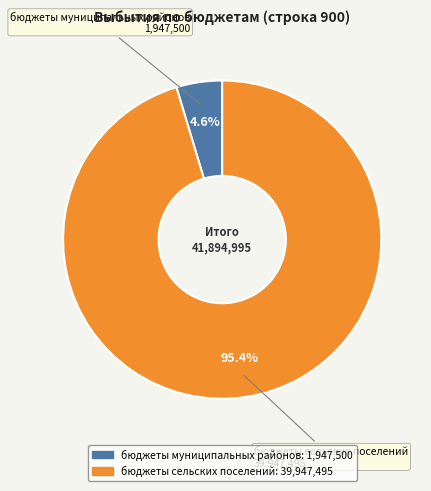

To the nearest percent, what portion does бюджеты сельских поселений represent?

95%